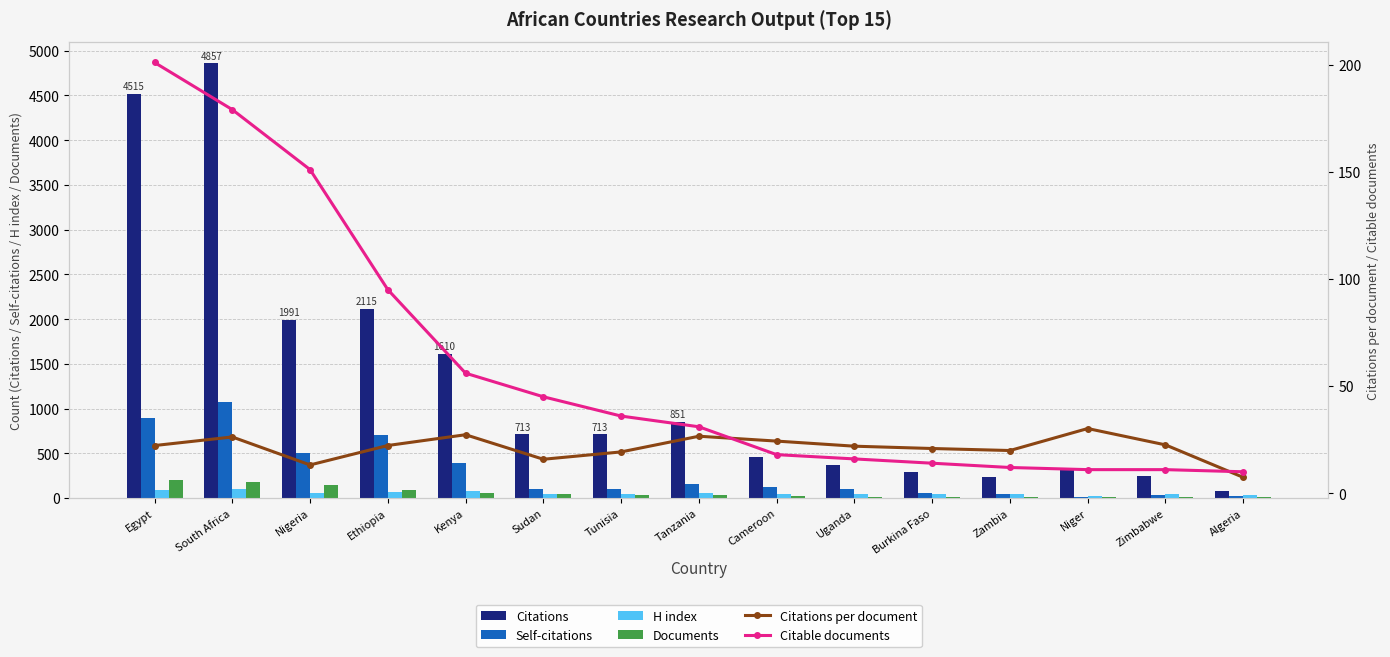

List the labels in order of Self-citations value, smallest first.

Niger, Algeria, Zimbabwe, Zambia, Burkina Faso, Uganda, Tunisia, Sudan, Cameroon, Tanzania, Kenya, Nigeria, Ethiopia, Egypt, South Africa